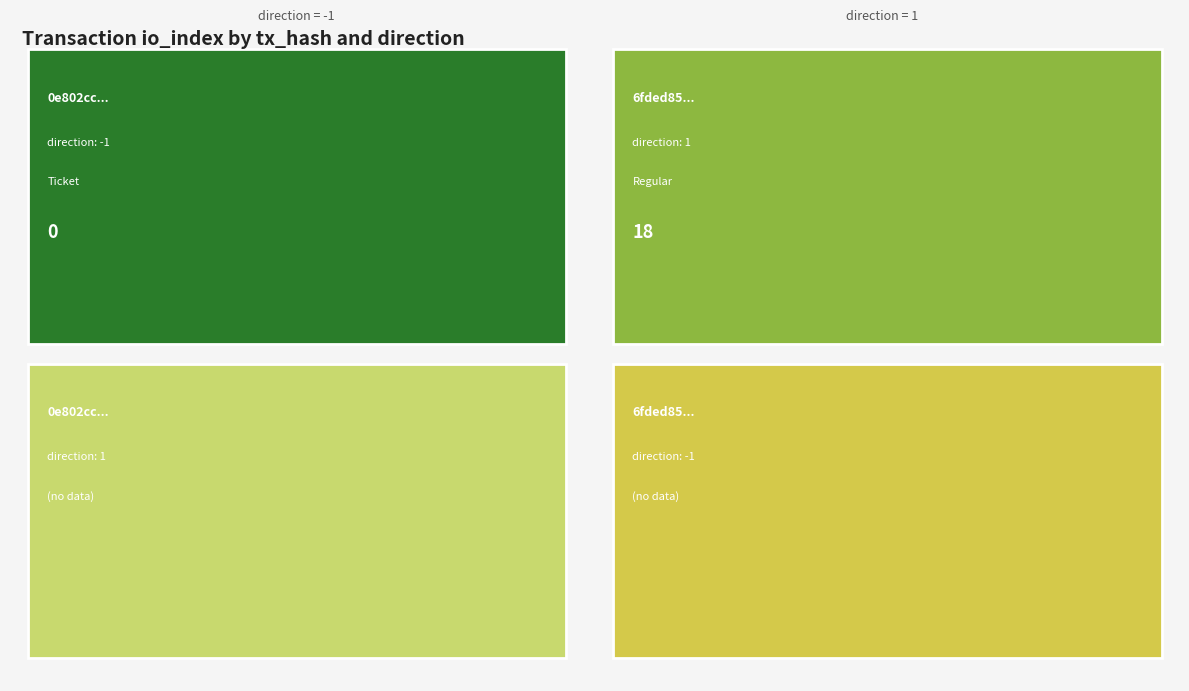

How many values are below 18?

1